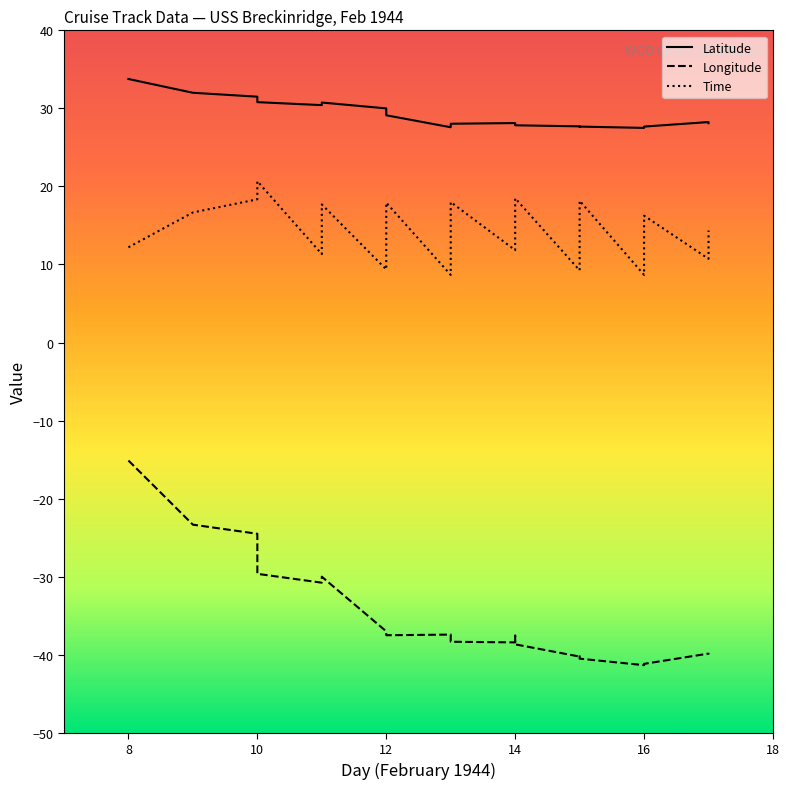

Reading left to right, list all the values displayed in this chart.

Latitude: 8=33.8	9=32.0	10=31.5	10=30.8	11=30.4	11=30.6	11=30.8	12=30.0	12=29.1	13=27.6	13=28.0	14=28.1	14=28.1	14=27.8	15=27.7	15=27.6	15=27.7	16=27.5	16=27.7	17=28.2	17=28.1
Longitude: 8=-15.1	9=-23.3	10=-24.5	10=-29.6	11=-30.8	11=-30.0	11=-30.0	12=-37.0	12=-37.5	13=-37.4	13=-38.3	14=-38.4	14=-37.5	14=-38.7	15=-40.2	15=-40.1	15=-40.5	16=-41.3	16=-41.2	17=-39.9	17=-40.0
Time: 8=12.2	9=16.7	10=18.4	10=20.7	11=11.3	11=13.7	11=17.7	12=9.4	12=17.9	13=8.7	13=18.0	14=11.8	14=14.3	14=18.5	15=9.2	15=15.0	15=18.2	16=8.7	16=16.2	17=10.7	17=14.3